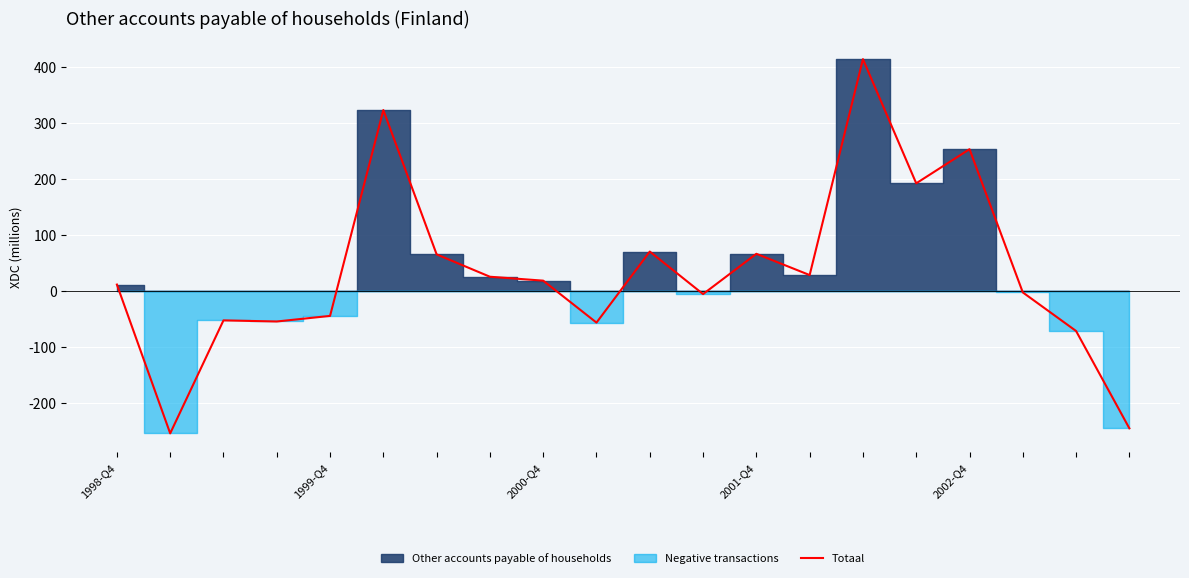

How many points are lower than both their immediate neighbors (excluding endpoints)?

6